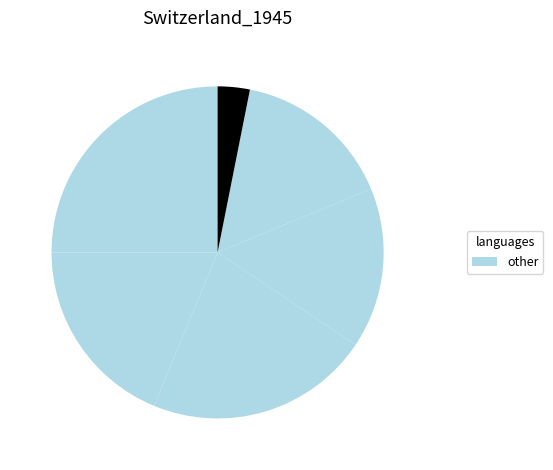

Count the number of slices in the pie.

6